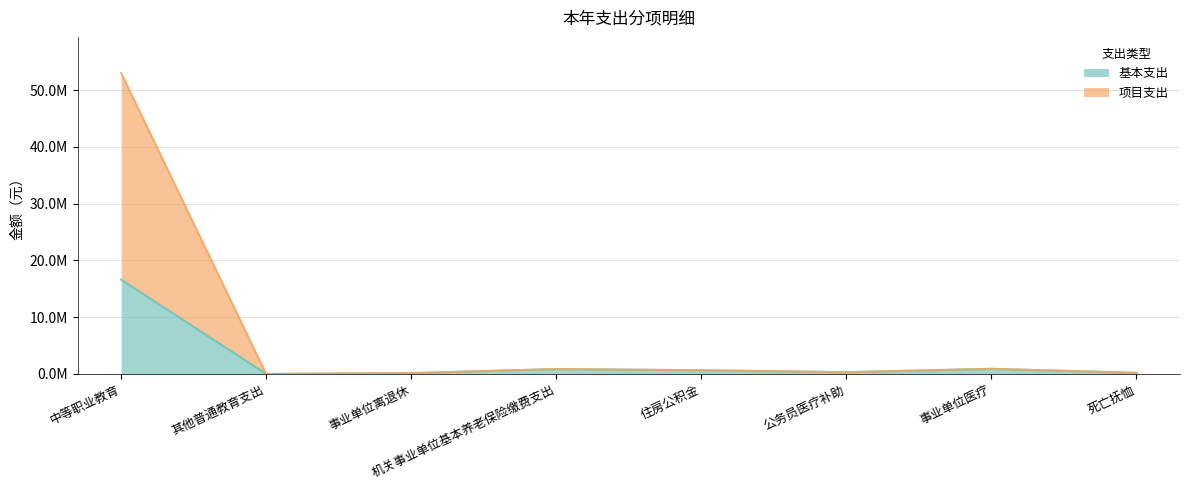

List the series in order of their overall mean, lowest first.

基本支出, 项目支出